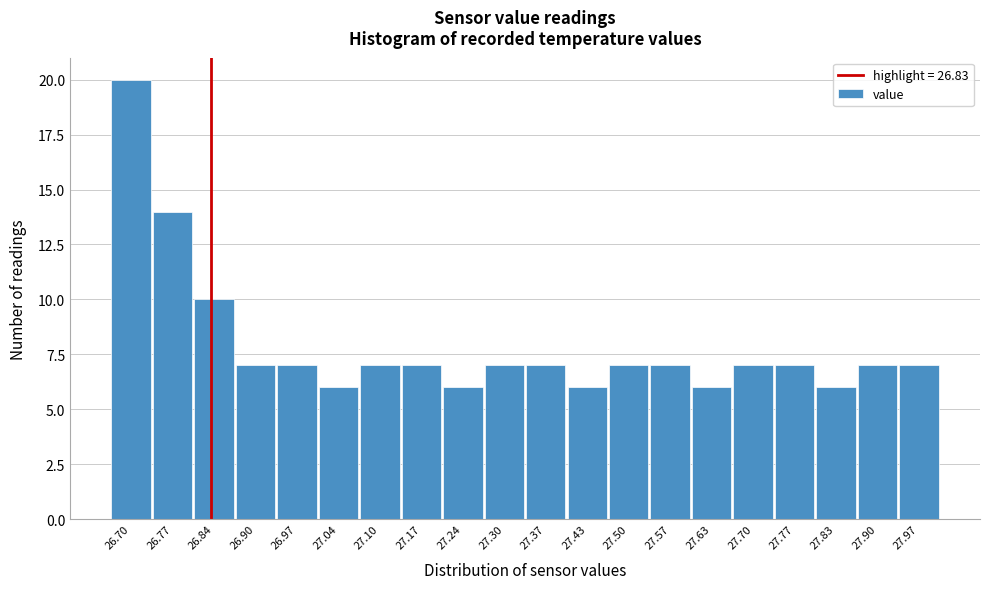

Reading left to right, transcribe this chart: for each bar, give the range it covers on the x-axis and its height. Neither the bar edges nor the heights are printed on the chart, so give them approximately, as read against the axes.

26.67 to 26.74: 20
26.74 to 26.80: 14
26.80 to 26.87: 10
26.87 to 26.94: 7
26.94 to 27.00: 7
27.00 to 27.07: 6
27.07 to 27.14: 7
27.14 to 27.20: 7
27.20 to 27.27: 6
27.27 to 27.34: 7
27.34 to 27.40: 7
27.40 to 27.47: 6
27.47 to 27.53: 7
27.53 to 27.60: 7
27.60 to 27.67: 6
27.67 to 27.73: 7
27.73 to 27.80: 7
27.80 to 27.87: 6
27.87 to 27.93: 7
27.93 to 28.00: 7